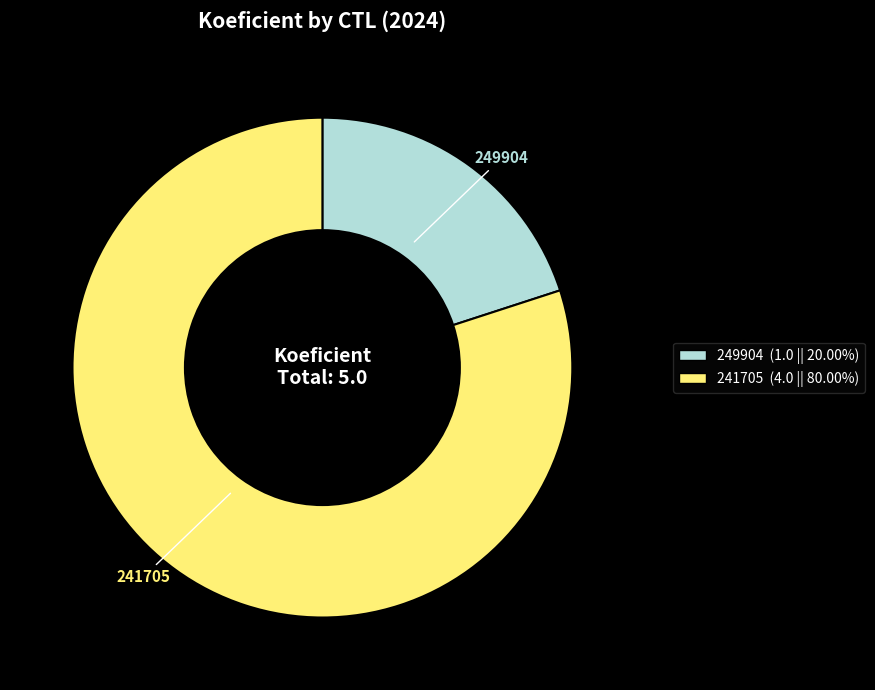

Is there a majority slice in this chart?

Yes